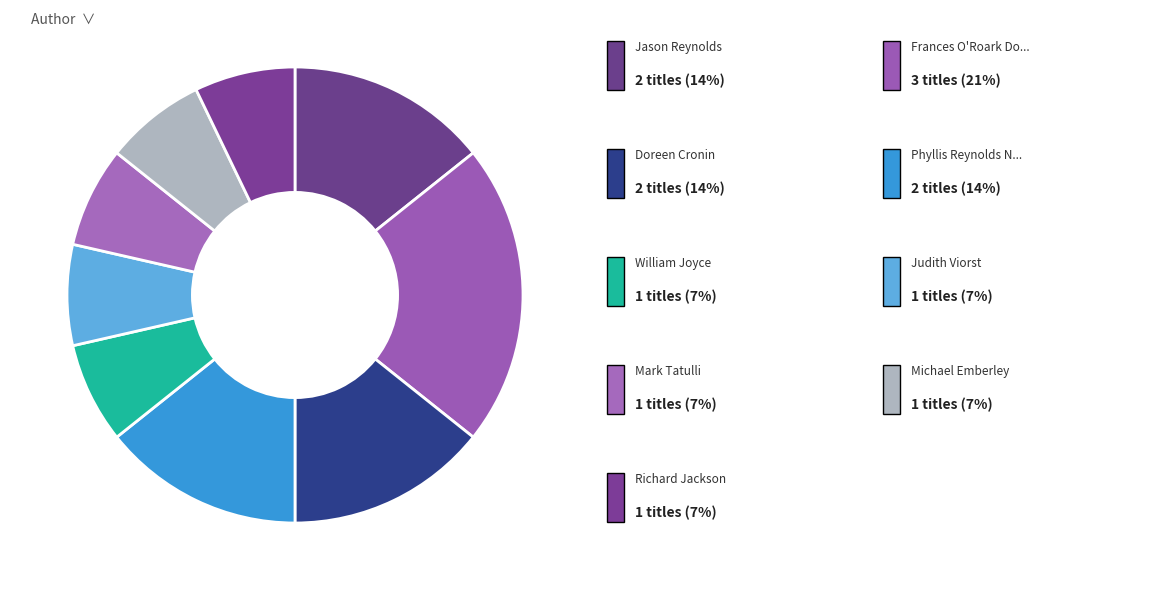

How many slices are in this pie chart?

9